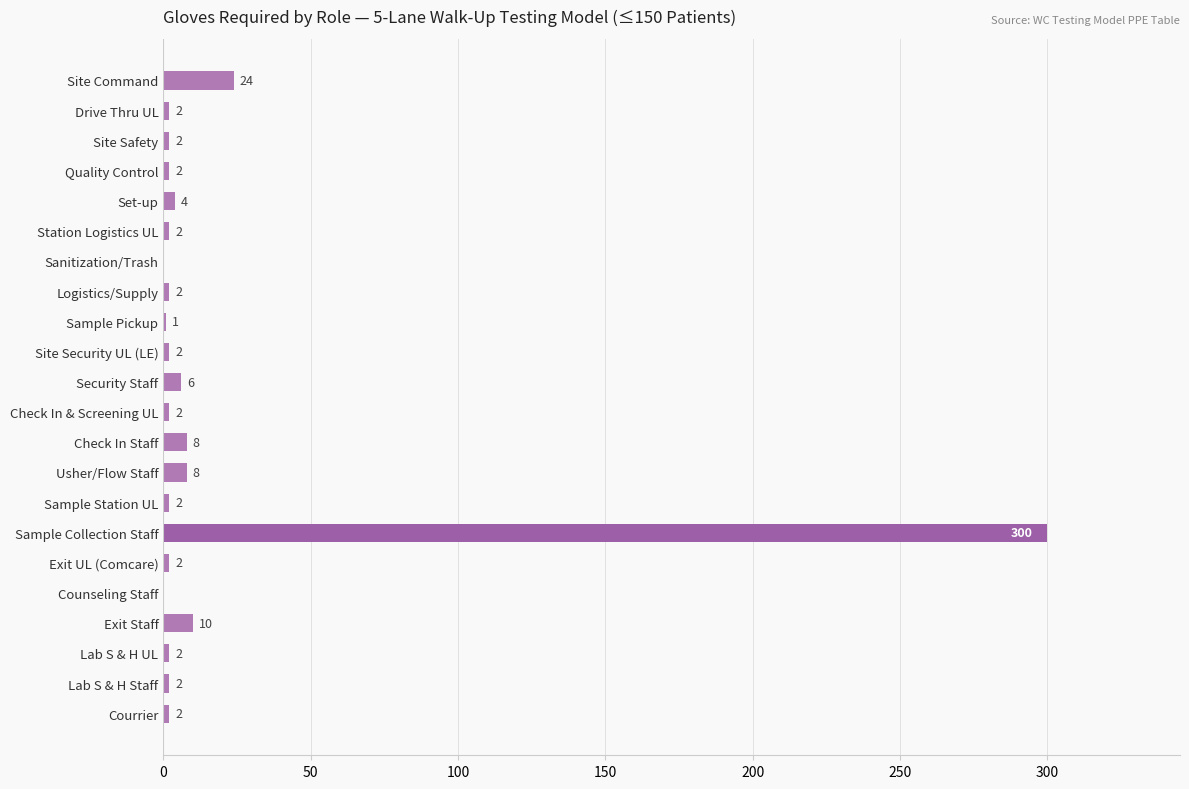

What is the maximum value shown in the chart?

300